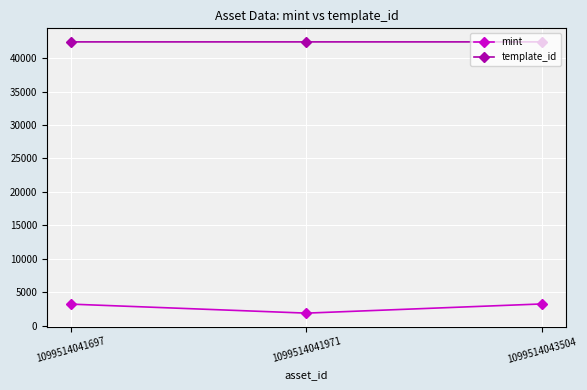

What is the value of the template_id point at the 3rd from the left?

42421